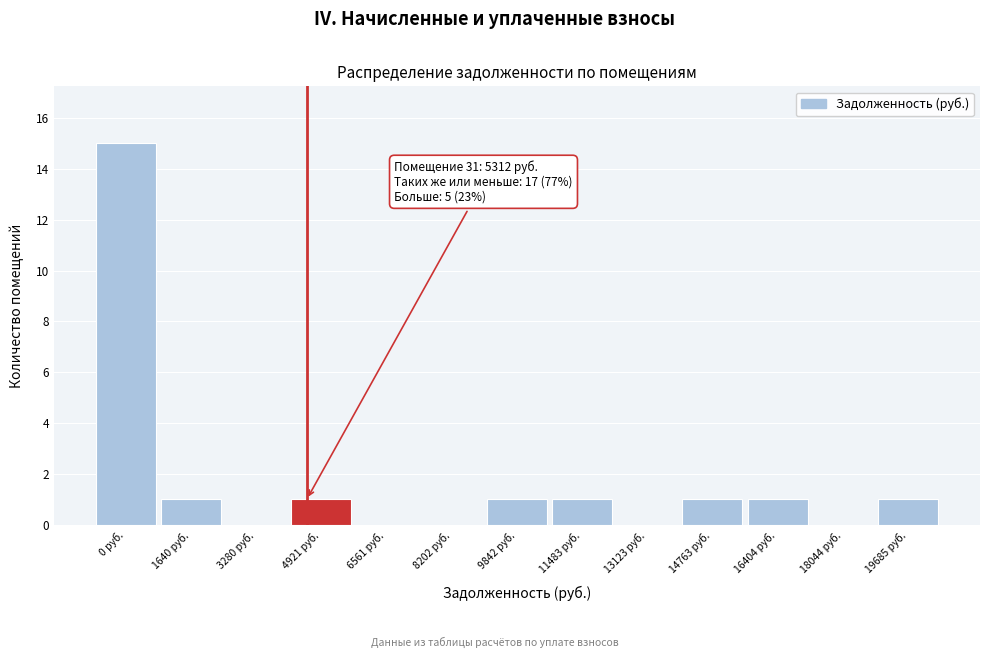

Reading left to right, what are all the values shown in this chart?

0 руб.=15	1640 руб.=1	3280 руб.=0	4921 руб.=1	6561 руб.=0	8202 руб.=0	9842 руб.=1	11483 руб.=1	13123 руб.=0	14763 руб.=1	16404 руб.=1	18044 руб.=0	19685 руб.=1